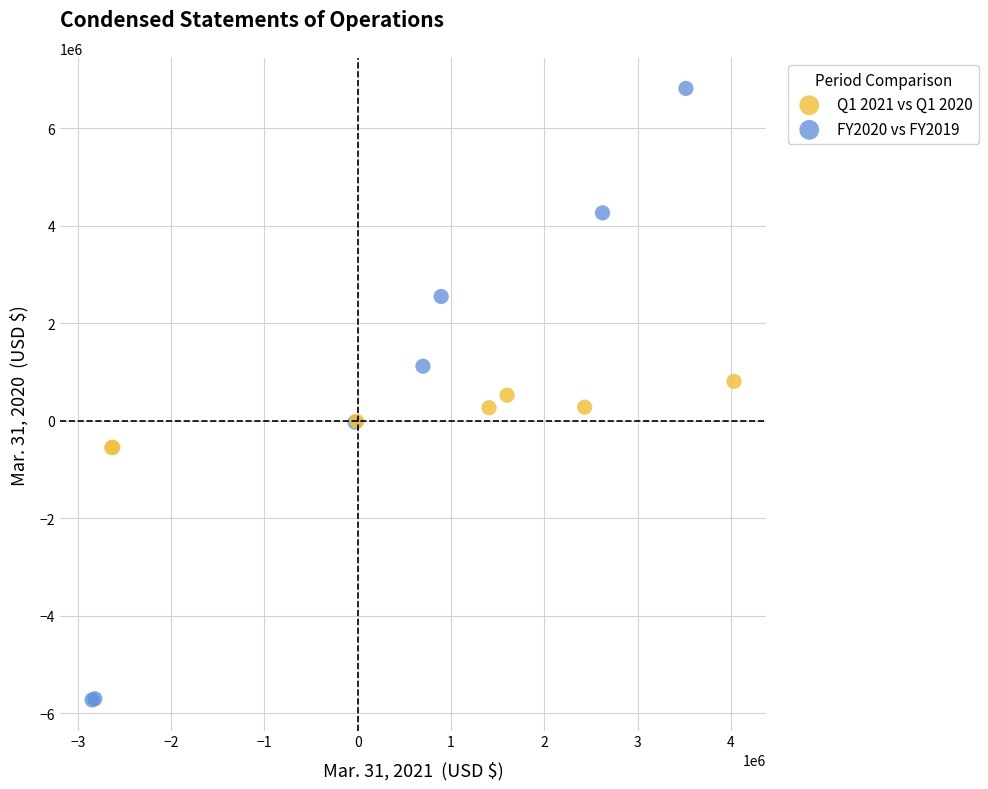

Which series reaches the minimum Y coordinate?

FY2020 vs FY2019